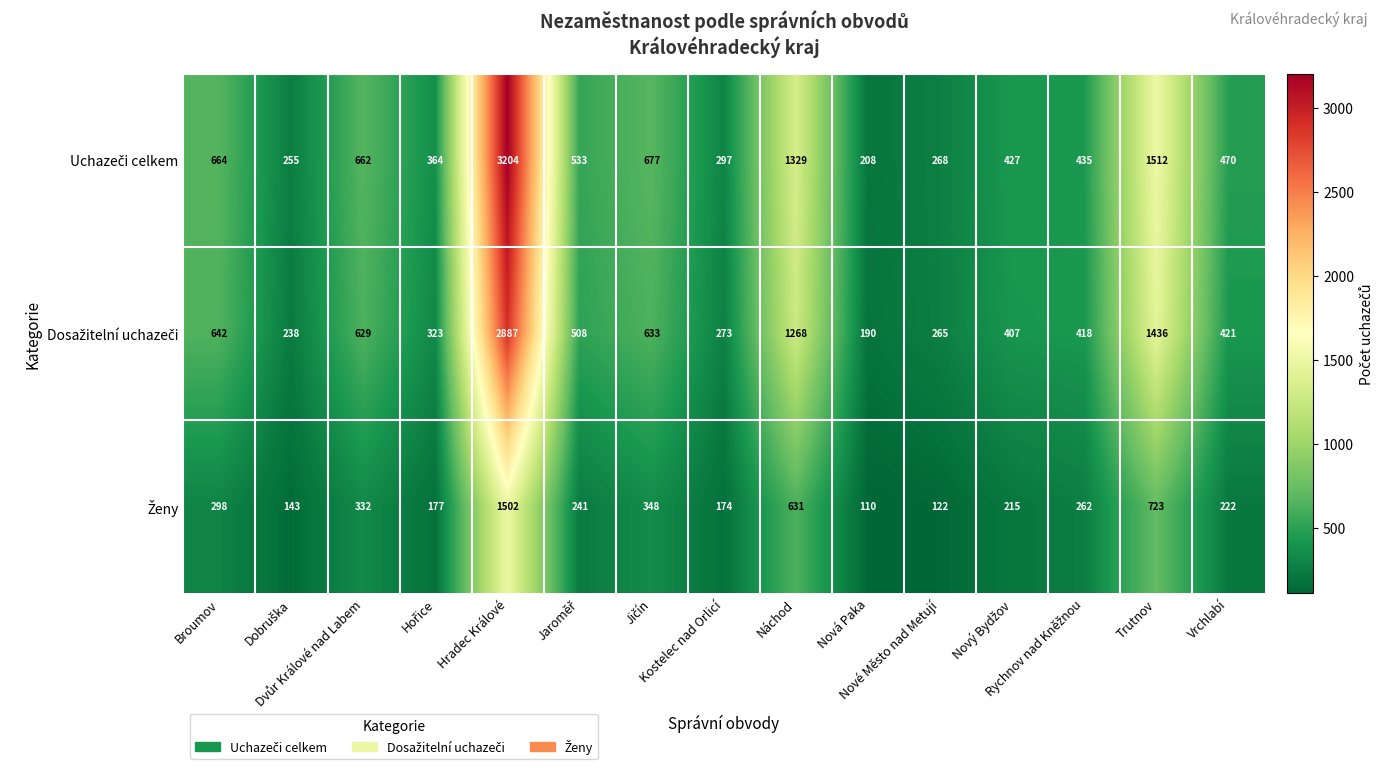

What is the greatest value displayed?

3204